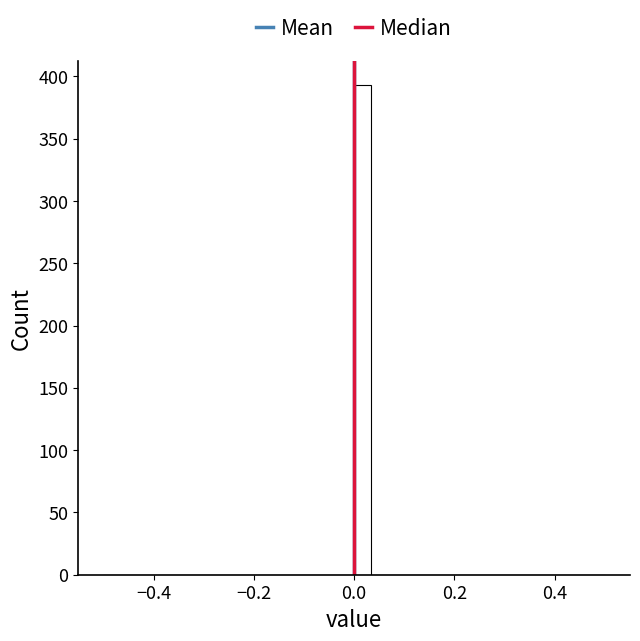

Read against the x-axis, roughly where is the centre of the tallest bar?

0.02